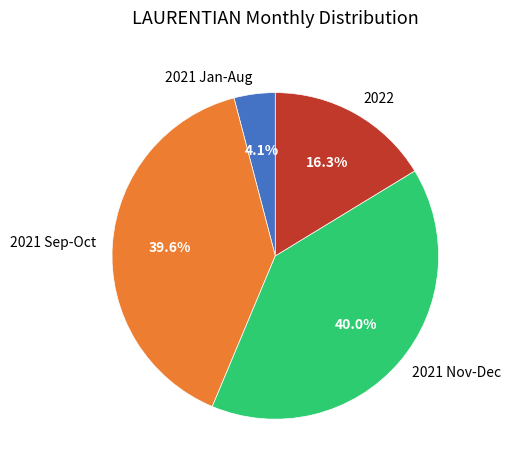

How many segments does this pie chart have?

4